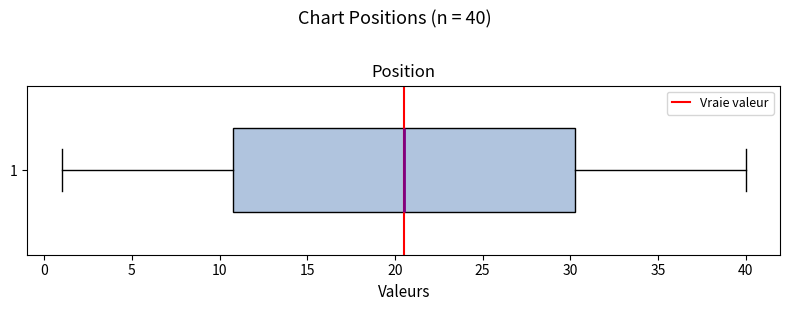

Where does the median line of the box at y = 1 sit on the x-axis? The values are not printed on the chart, so give them approximately, as read against the axis.

20.5